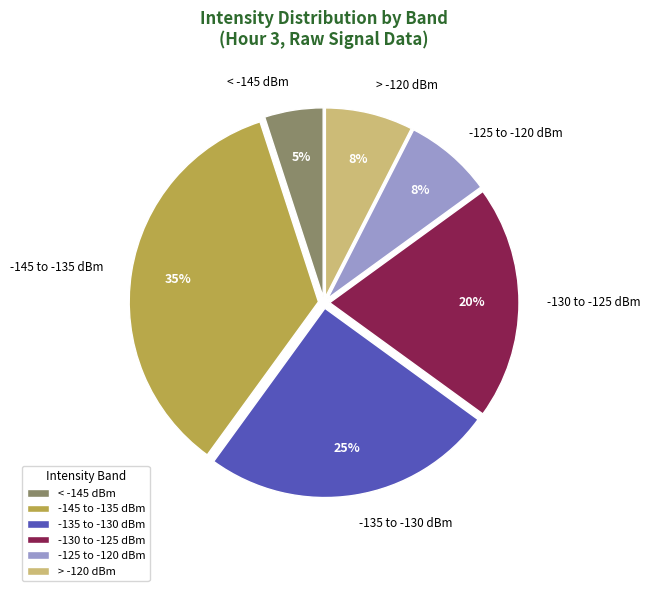

Approximately how many times larger is the value at -130 to -125 dBm compared to -145 to -135 dBm?

0.6